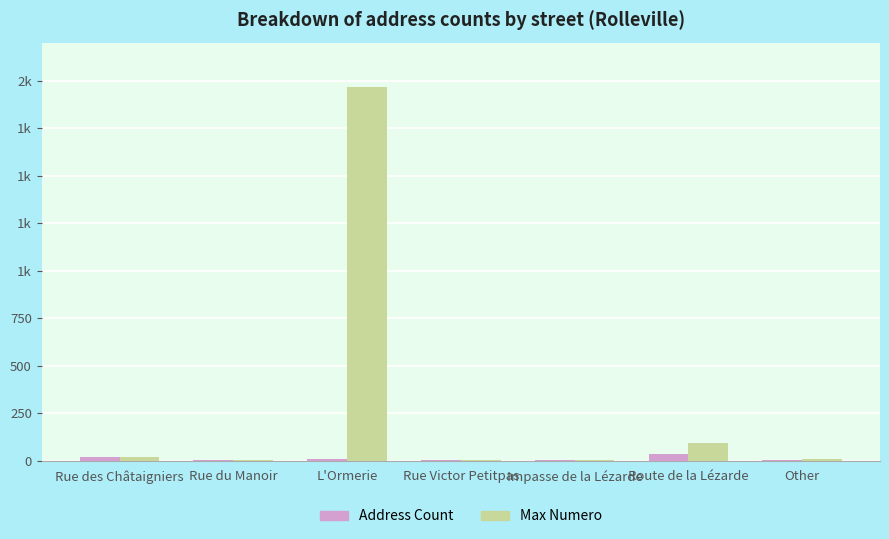

Is it true that Max Numero equals 1964 at L'Ormerie?

True